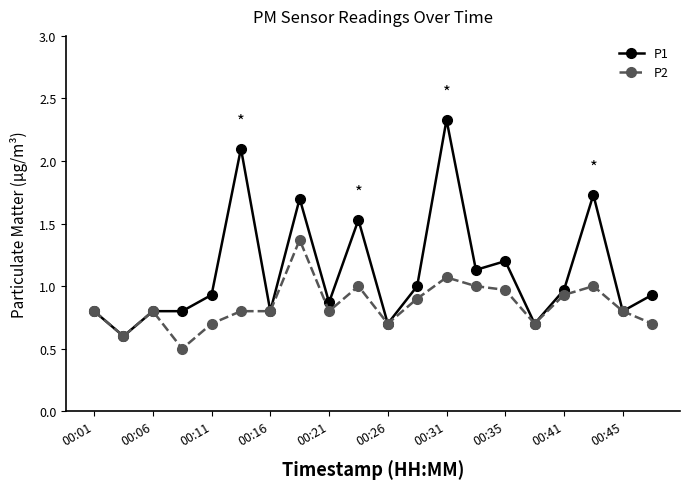

What is the value of the P2 point at the 2nd from the left?

0.6